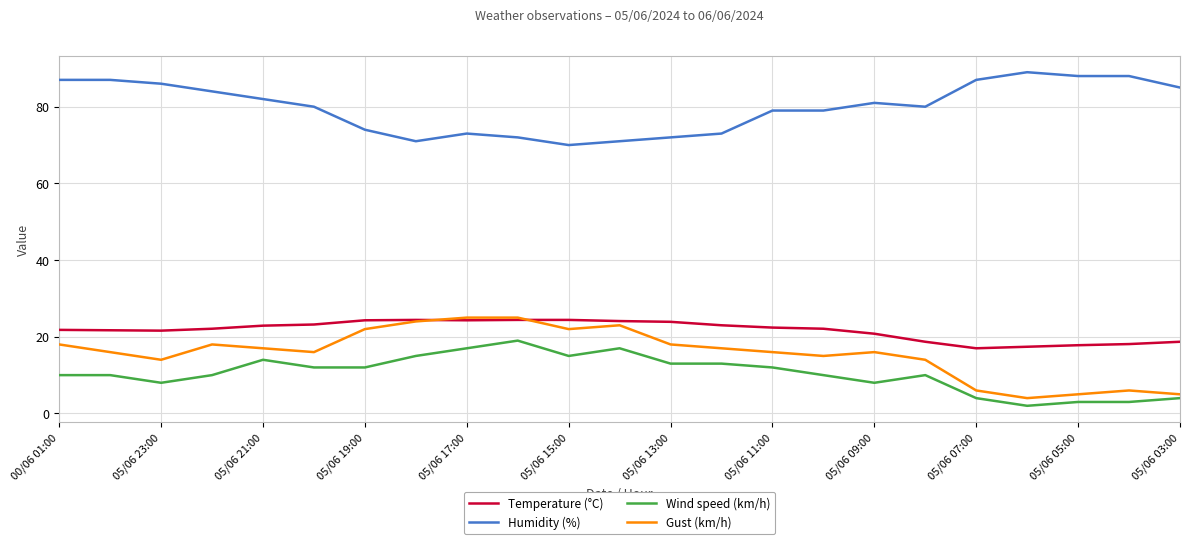

What are all the series names shown in the legend?

Temperature (°C), Humidity (%), Wind speed (km/h), Gust (km/h)